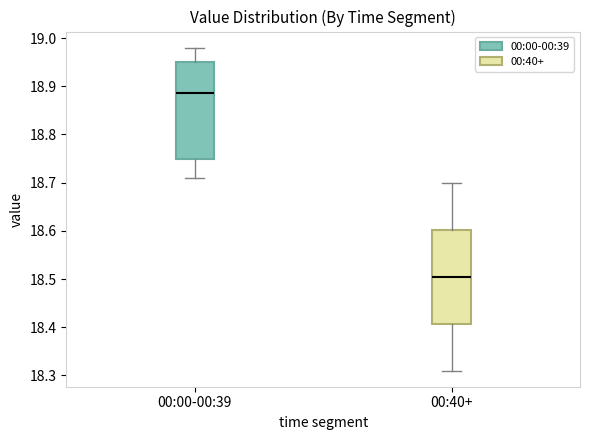

Where does the median line of the box for 00:40+ sit on the y-axis? The values are not printed on the chart, so give them approximately, as read against the axis.

18.51